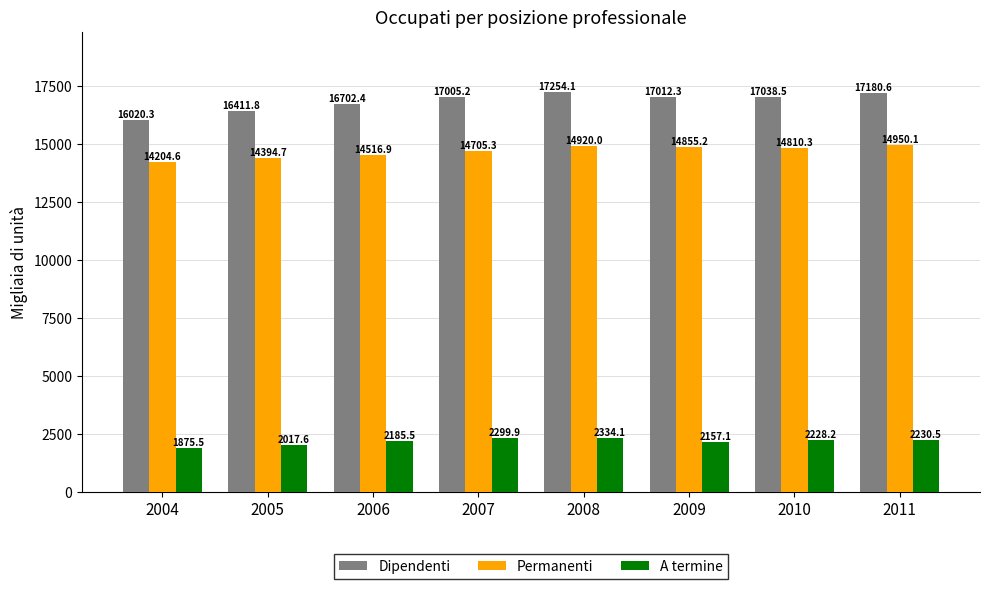

What is the spread (max minus min) of values at 2008?

14920.0